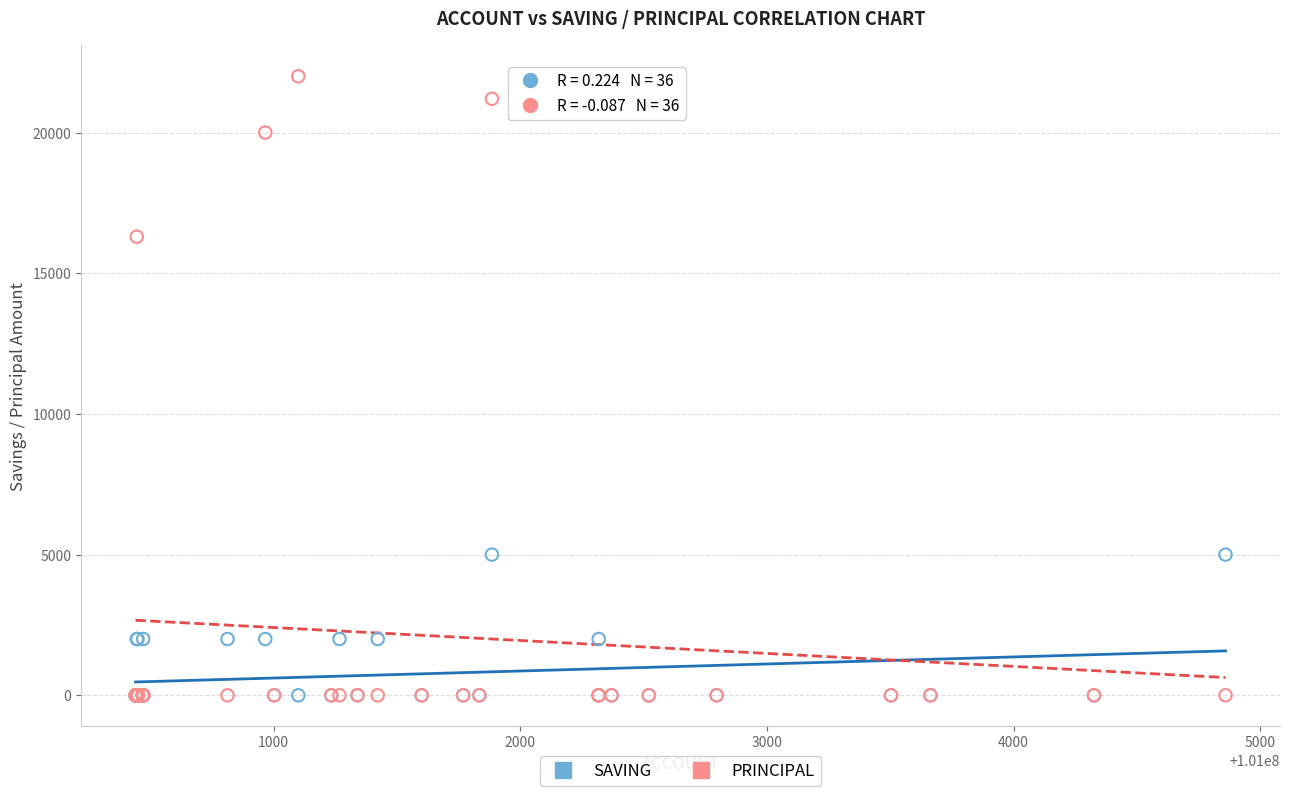

Across all series, what Y value is closest to 11000?

16300